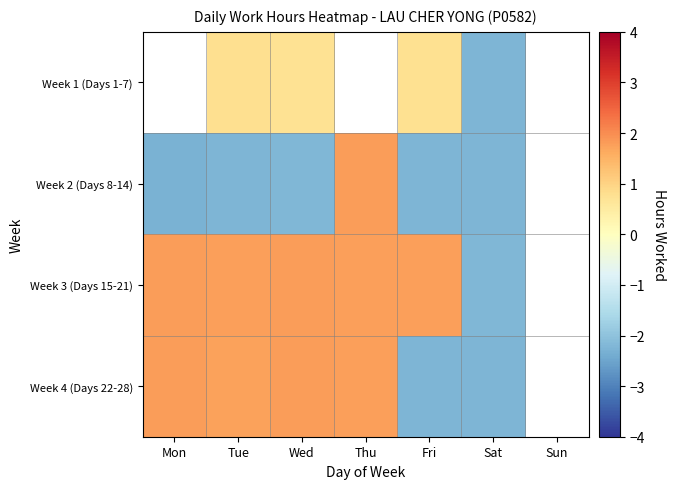

What is the maximum value shown in the chart?

1.8